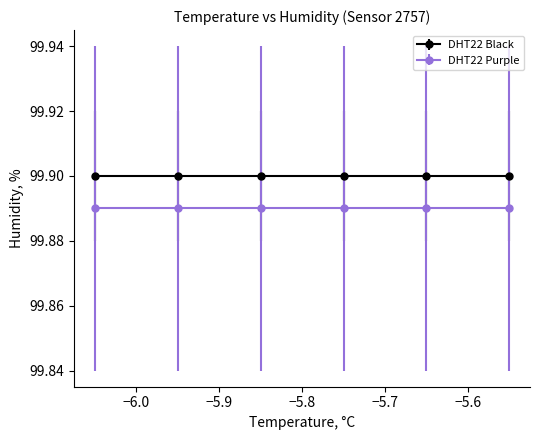

What are all the series names shown in the legend?

DHT22 Black, DHT22 Purple